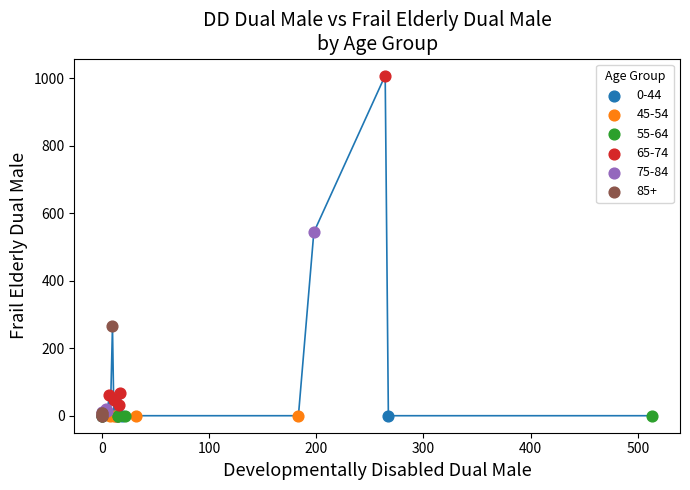

What are all the series names shown in the legend?

0-44, 45-54, 55-64, 65-74, 75-84, 85+